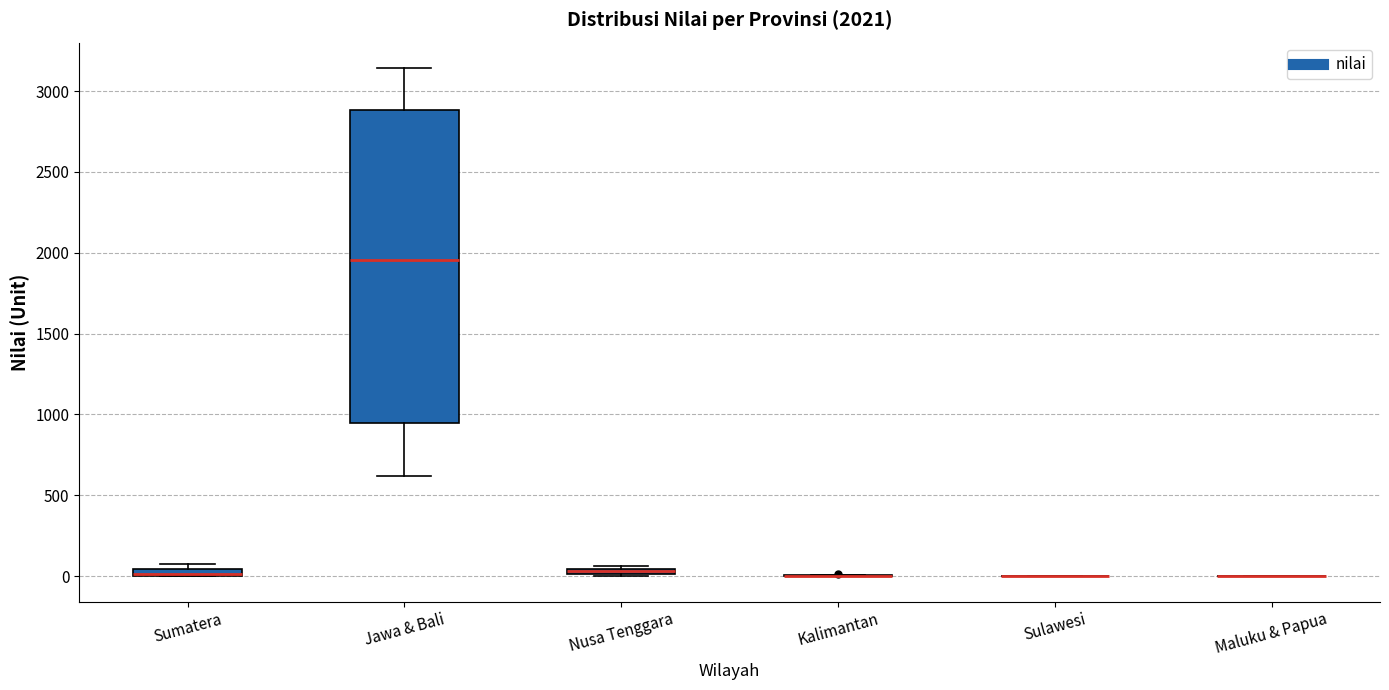

Comparing the boxes themselves (not the whiskers), which one is the tallest?

Jawa & Bali